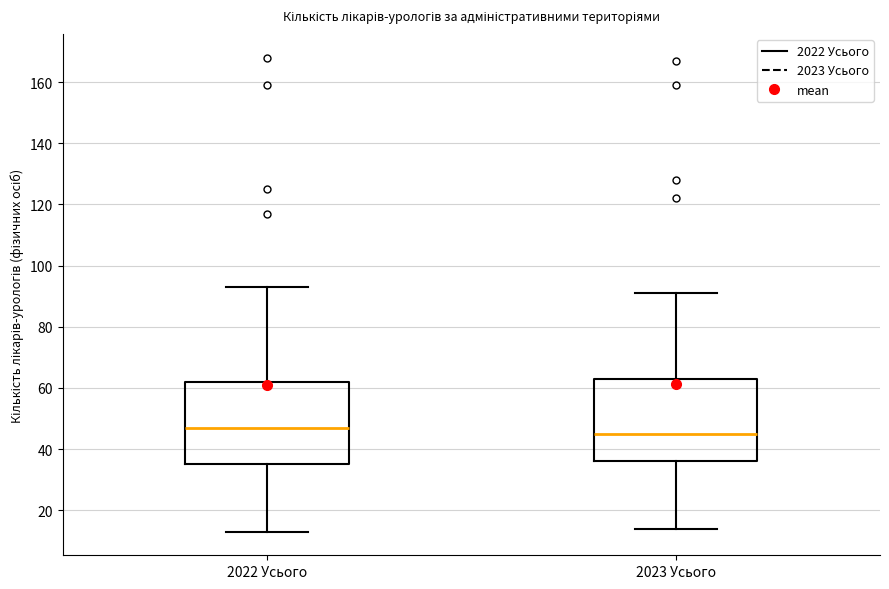

Which box has the lowest median line?

2023 Усього